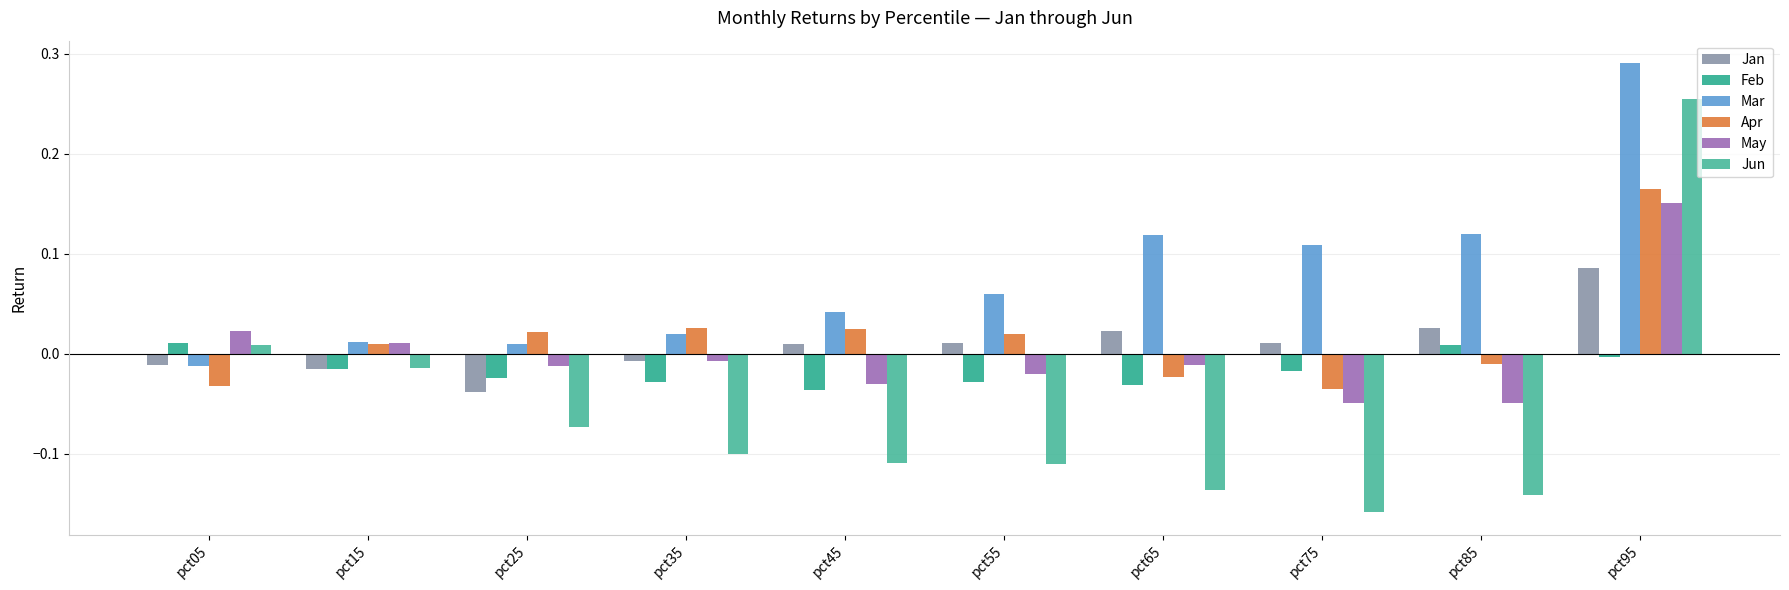

List the series in order of their peak value, lowest first.

Feb, Jan, May, Apr, Jun, Mar